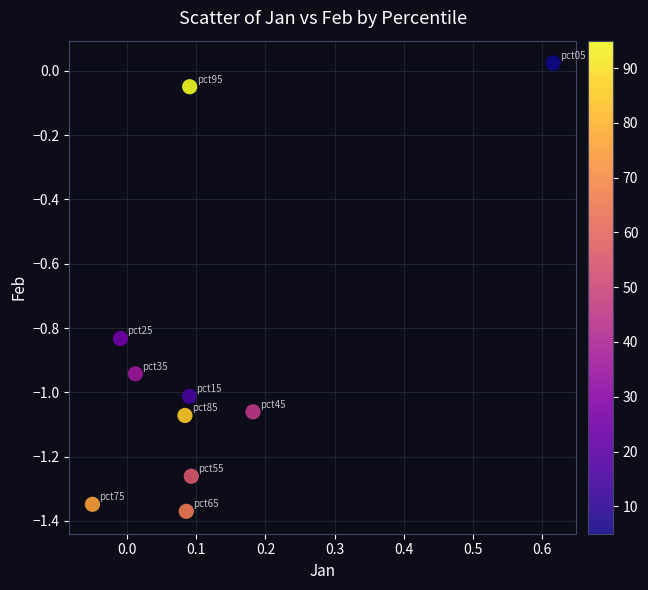

What is the range of X values (max minus min)?

0.7